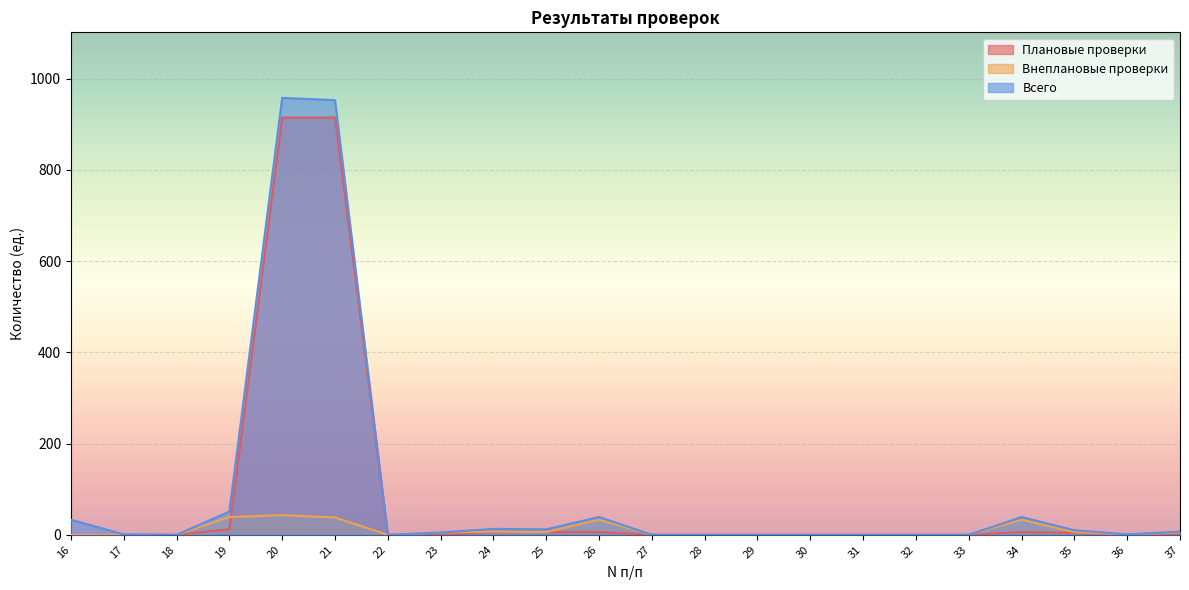

How many lines are shown in the chart?

3